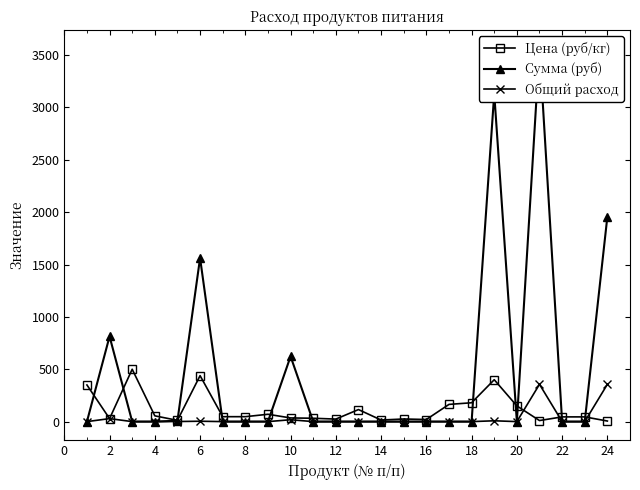

How many lines are shown in the chart?

3